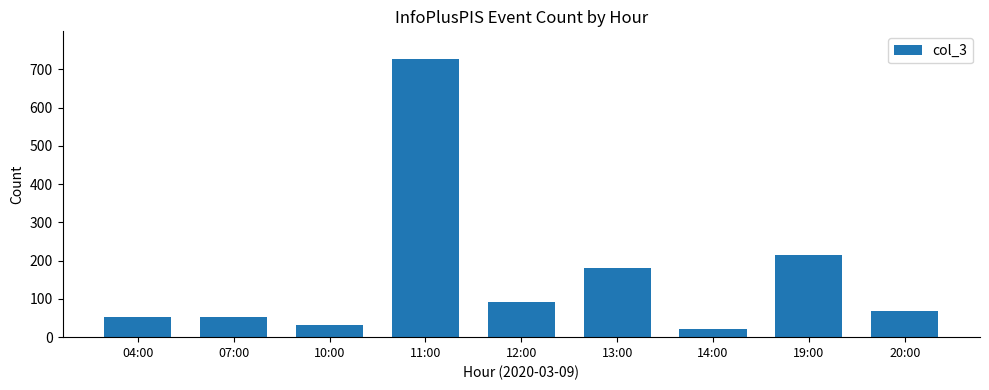

Does the chart contain stacked bars?

No